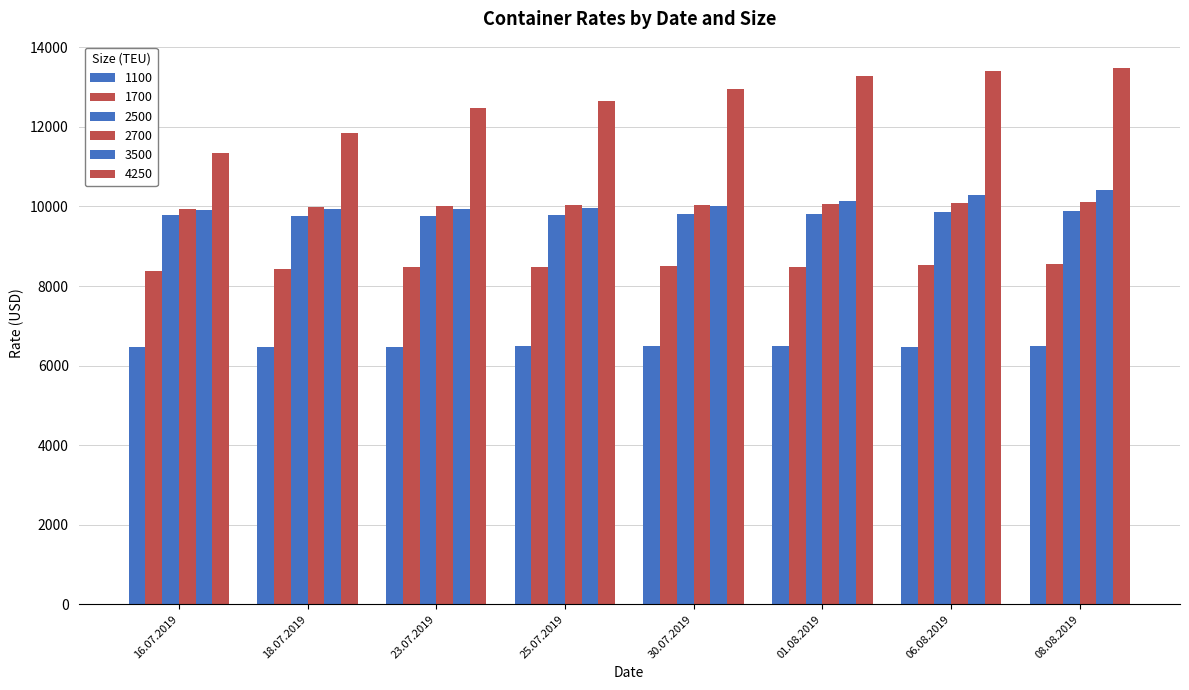

Rank the series at 30.07.2019 from highest to lowest value.

4250, 2700, 3500, 2500, 1700, 1100